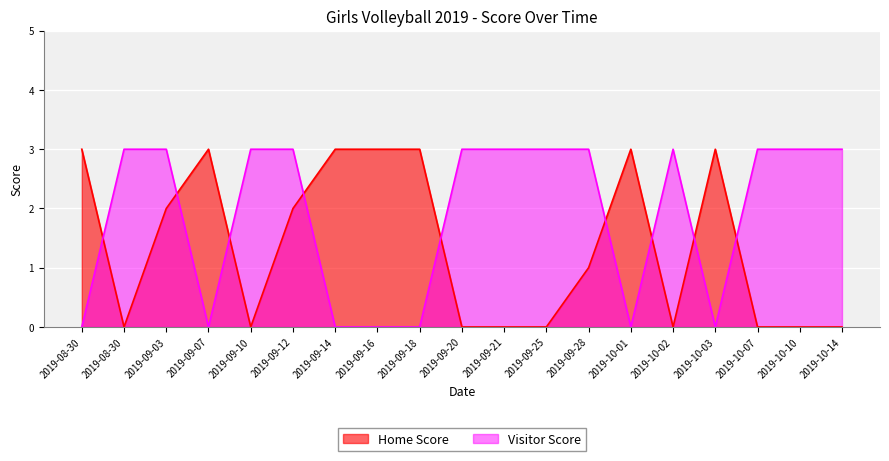

How many interior local valleys does the Home Score series have?

3